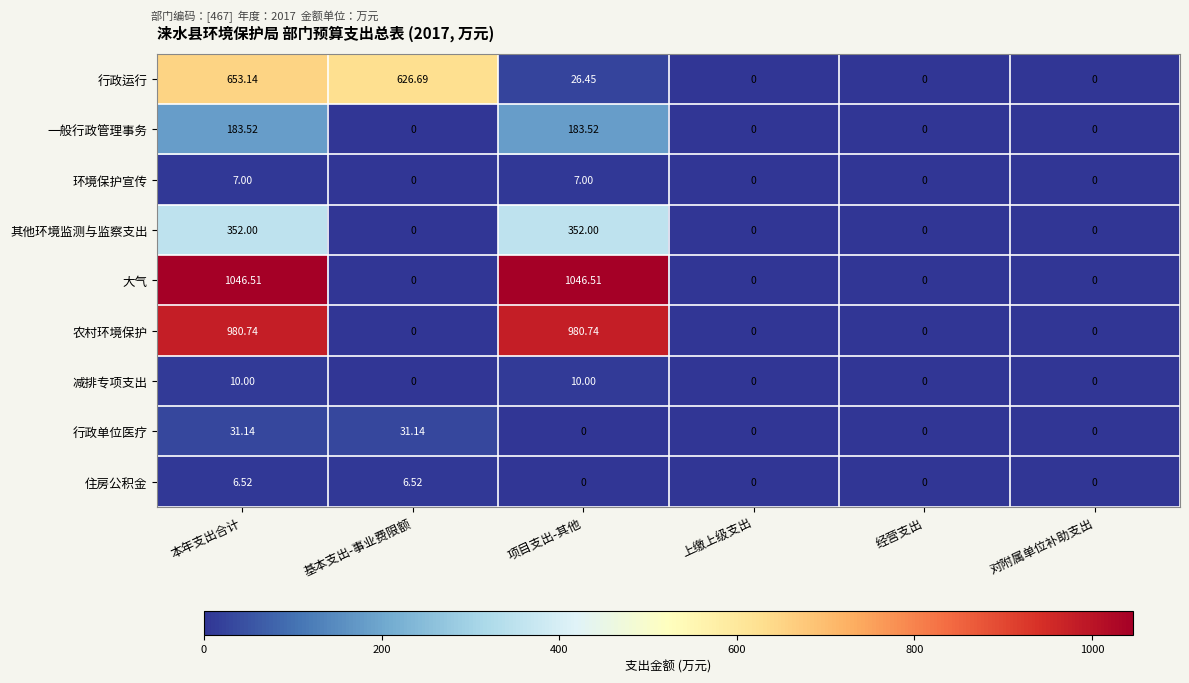

Between 基本支出-事业费限额 and 项目支出-其他, which series saw the biggest shift?

大气